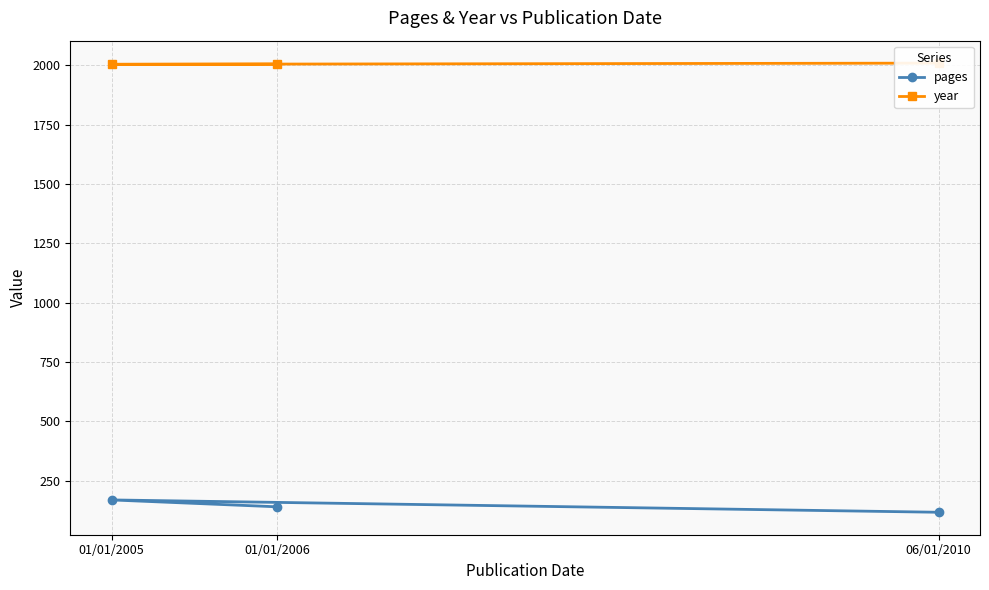

What are all the series names shown in the legend?

pages, year